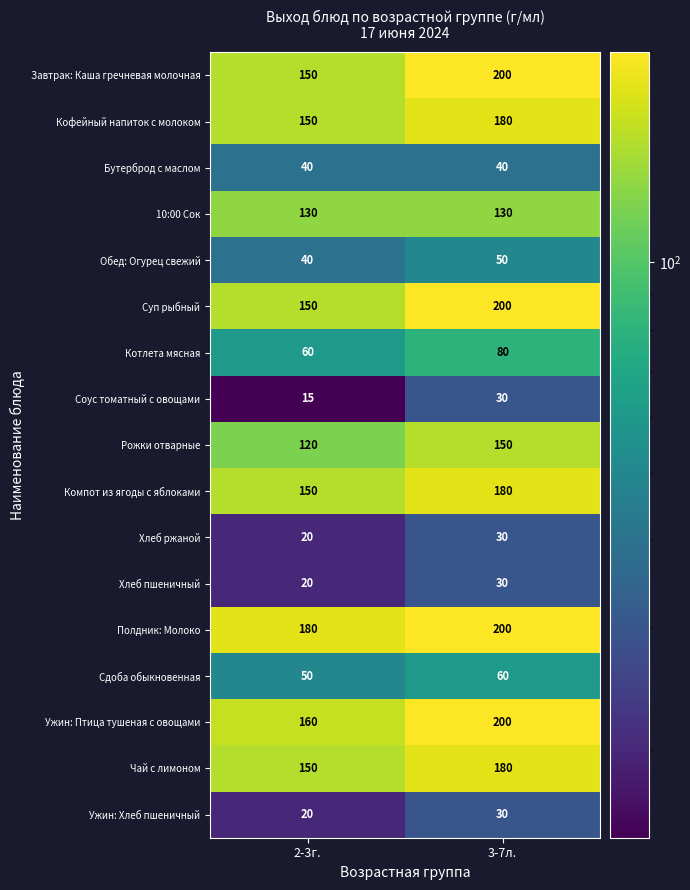

At which category is the sum across all series the highest?

3-7л.